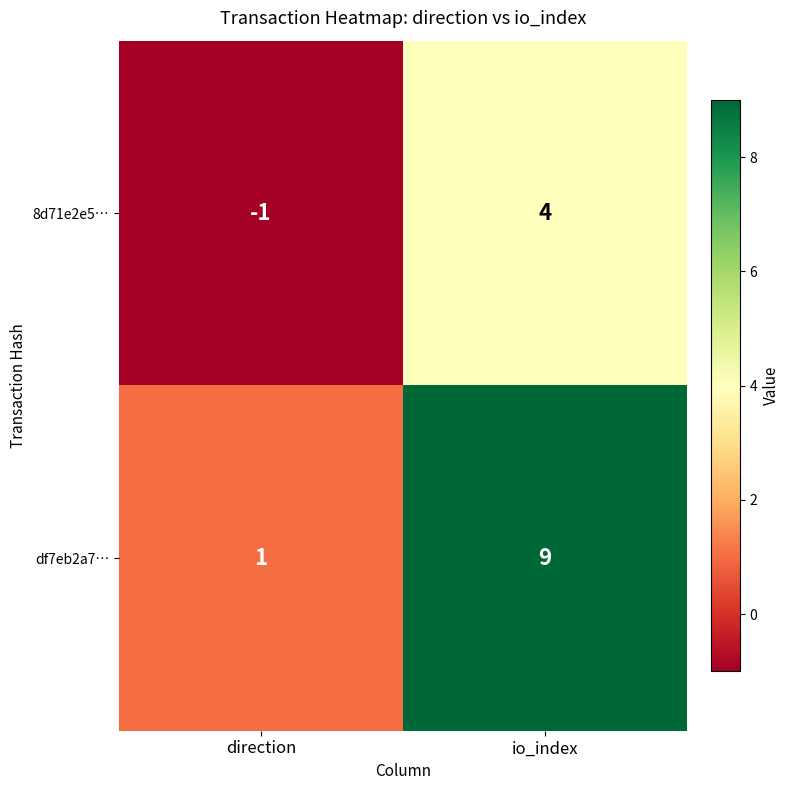

Which series has the largest total across all categories?

df7eb2a7…